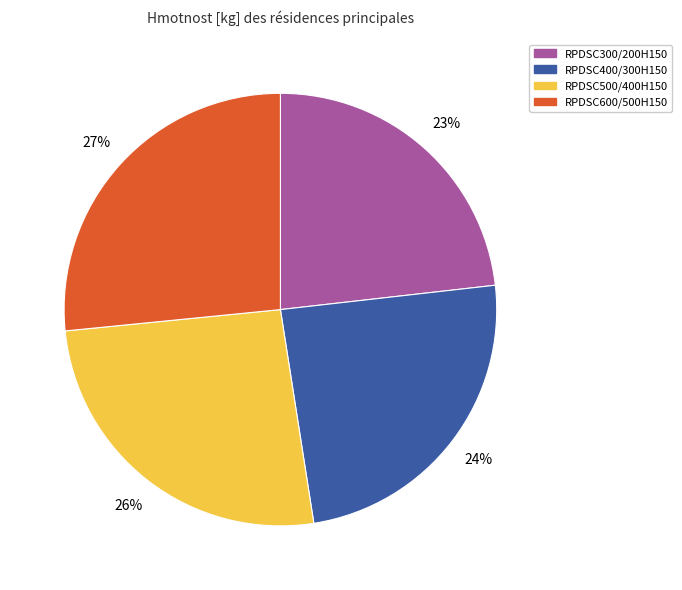

To the nearest percent, what is the combined percentage of RPDSC500/400H150 and RPDSC400/300H150?

50%